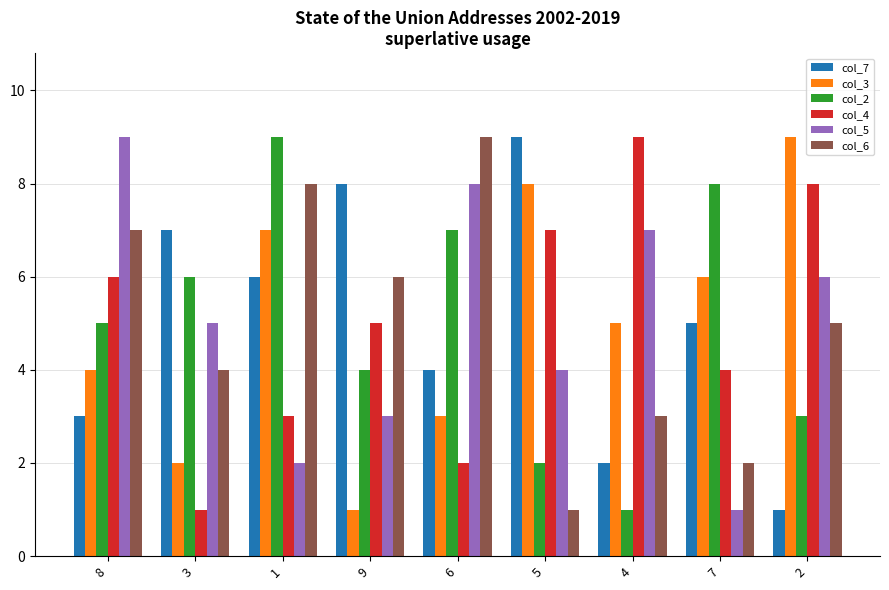

Reading left to right, list all the values displayed in this chart.

col_7: 8=3	3=7	1=6	9=8	6=4	5=9	4=2	7=5	2=1
col_3: 8=4	3=2	1=7	9=1	6=3	5=8	4=5	7=6	2=9
col_2: 8=5	3=6	1=9	9=4	6=7	5=2	4=1	7=8	2=3
col_4: 8=6	3=1	1=3	9=5	6=2	5=7	4=9	7=4	2=8
col_5: 8=9	3=5	1=2	9=3	6=8	5=4	4=7	7=1	2=6
col_6: 8=7	3=4	1=8	9=6	6=9	5=1	4=3	7=2	2=5